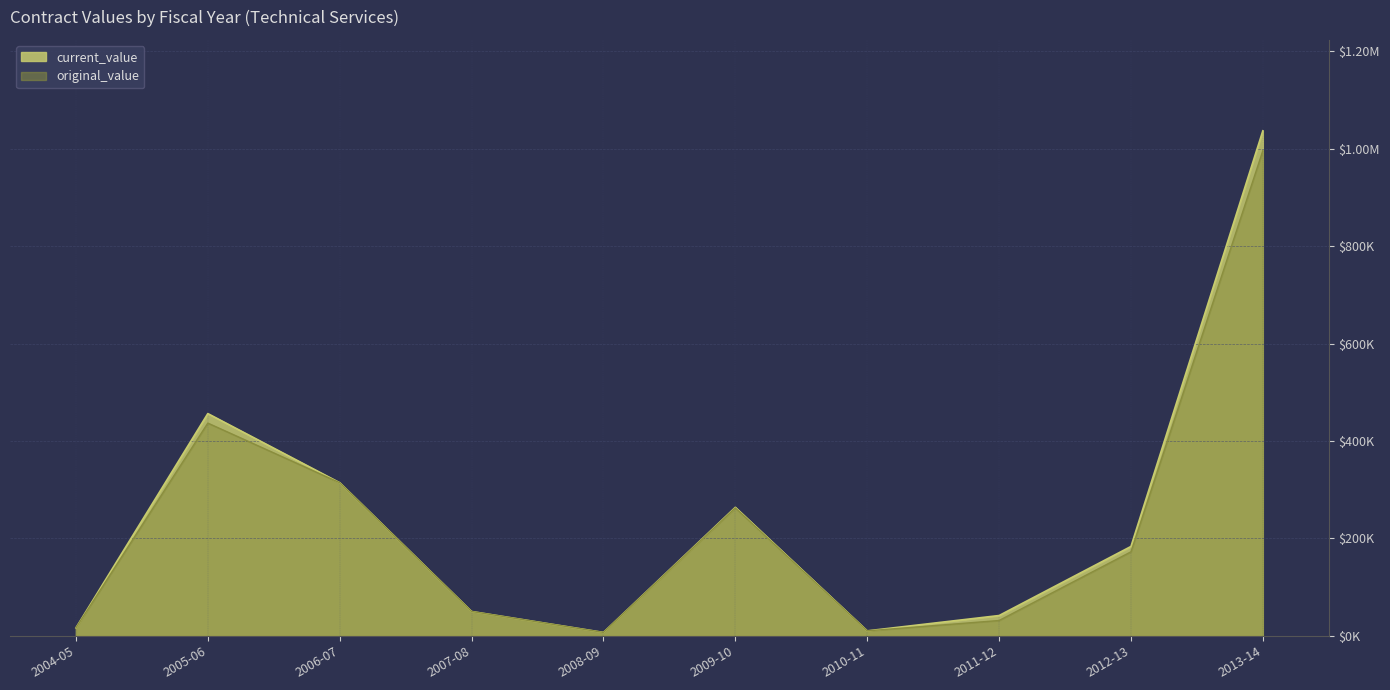

Between 2012-13 and 2004-05, which is larger?

2012-13